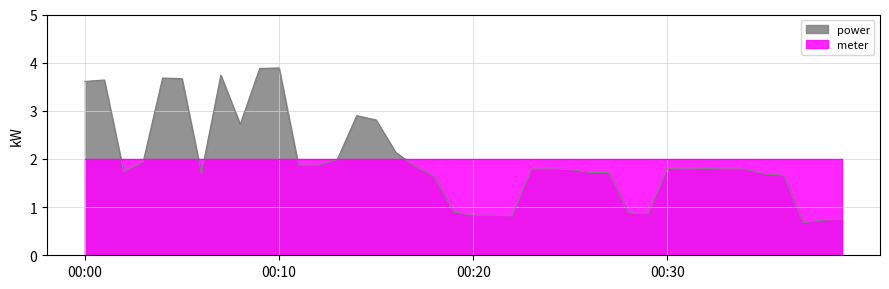

What is the maximum value shown in the chart?

3.9